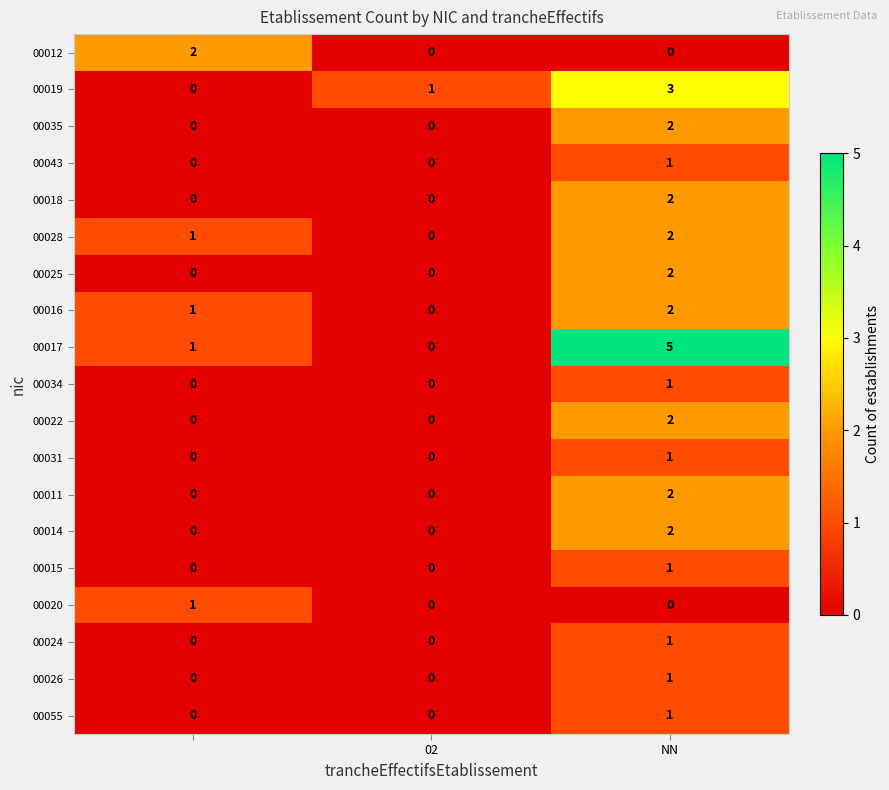

What is the maximum value shown in the chart?

5